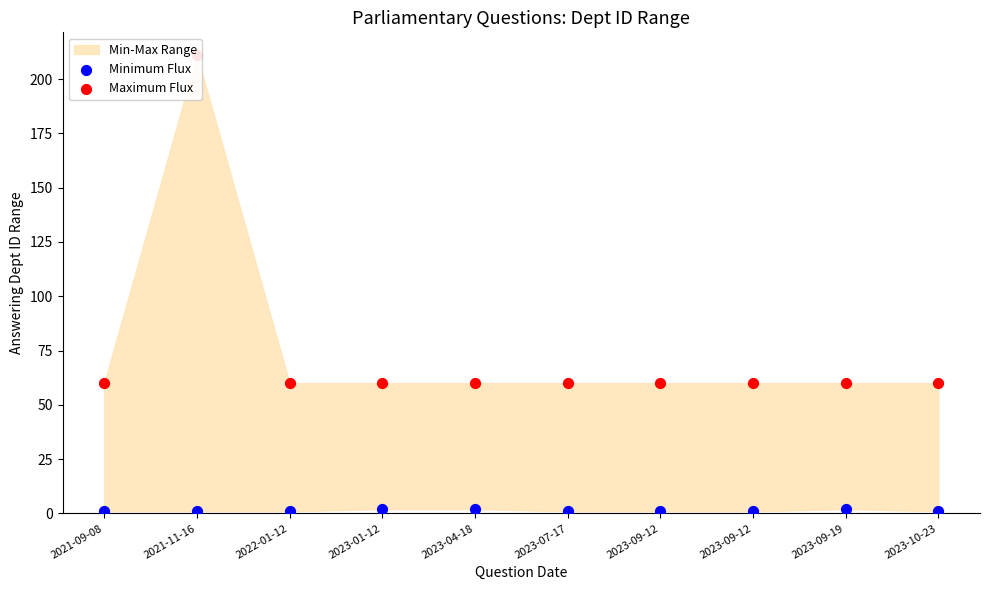

At which category is the sum across all series the highest?

2021-11-16